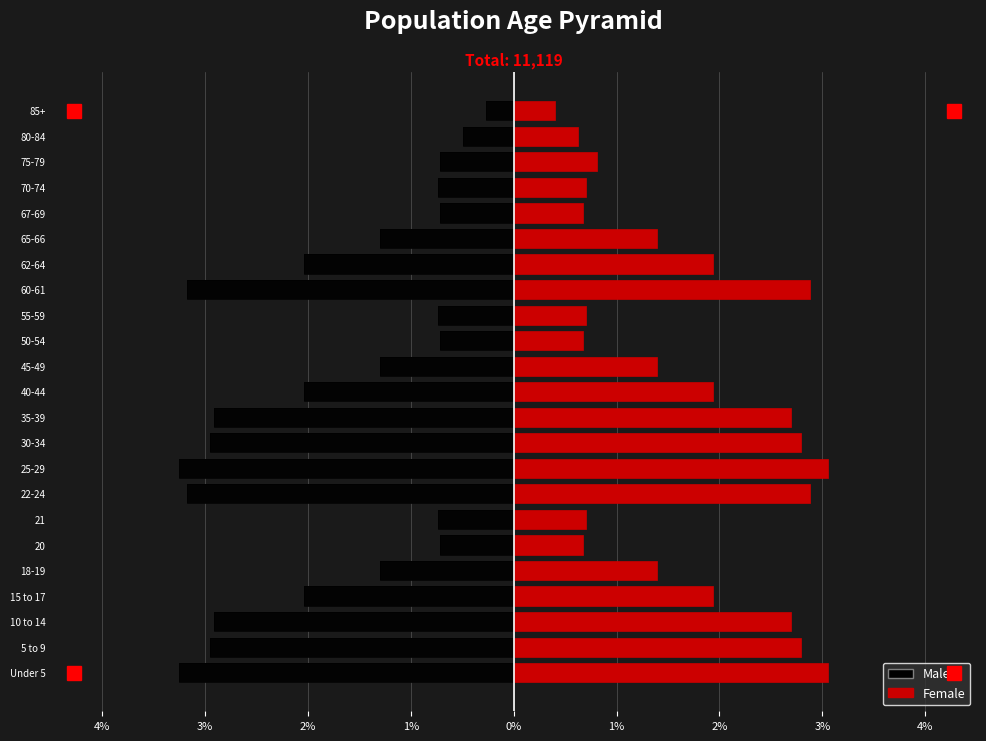

Rank the series by their maximum value, from lowest to highest.

Male, Female